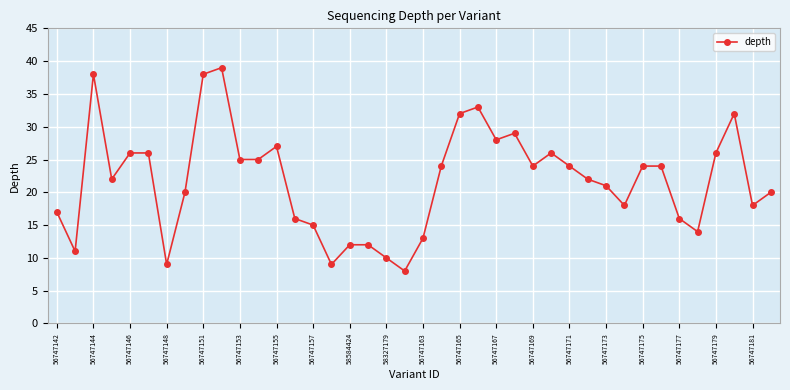

What is the smallest value displayed?

8